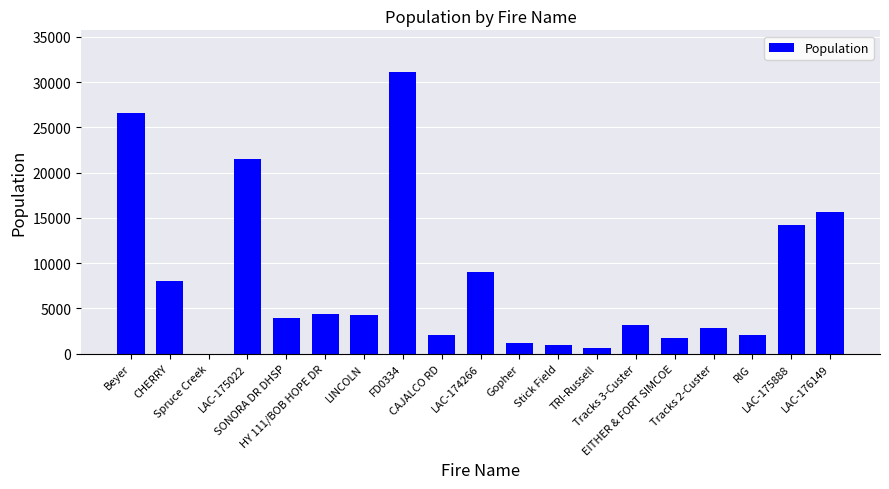

The chart shows a value of 4236 at LINCOLN. True or false?

True